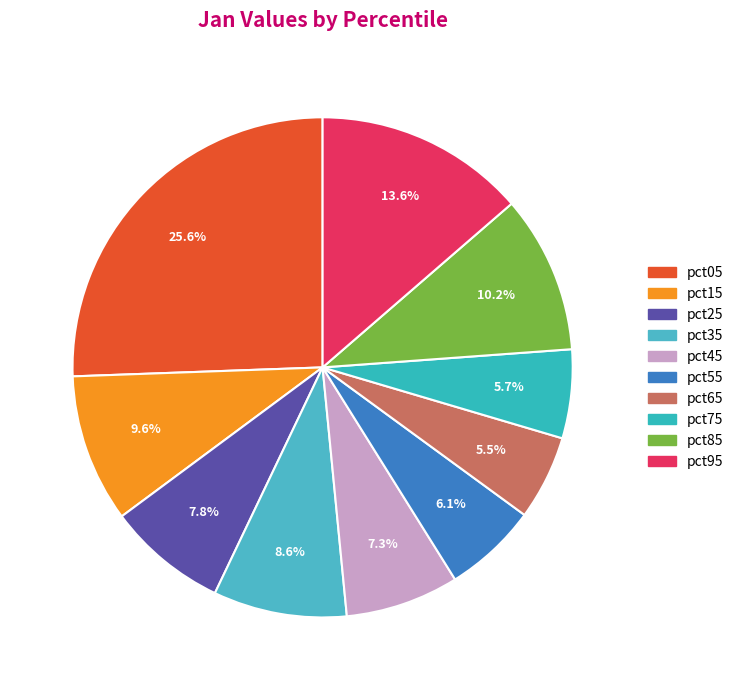

To the nearest percent, what is the difference between the largest and smallest slice percentages?

20%